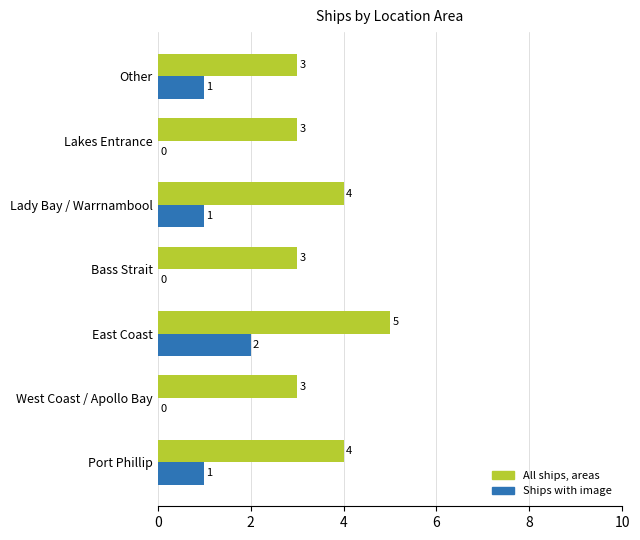

Which series has the largest total across all categories?

All ships, areas